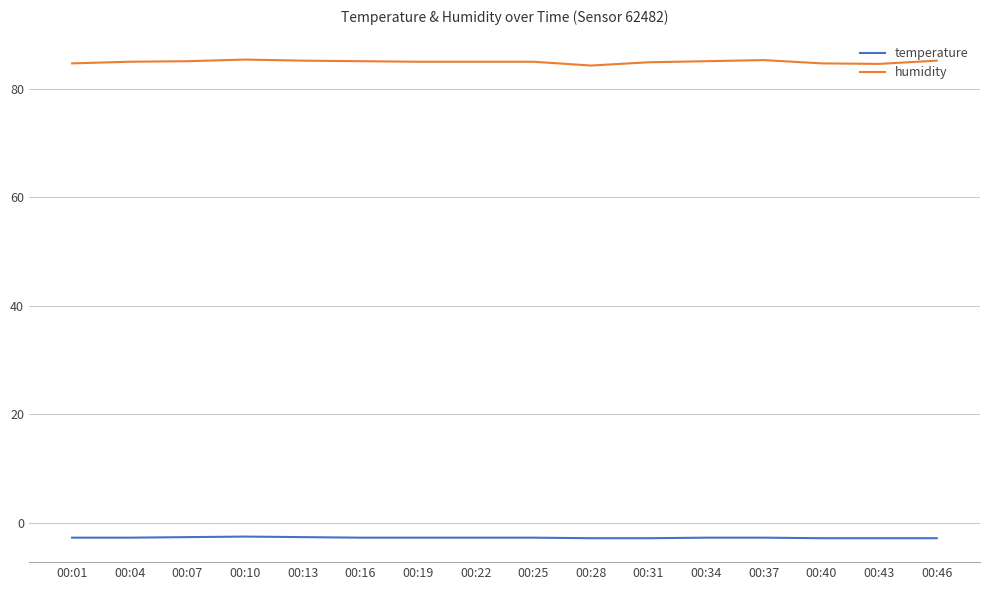

The temperature series shows -2.7 at 00:04. True or false?

True